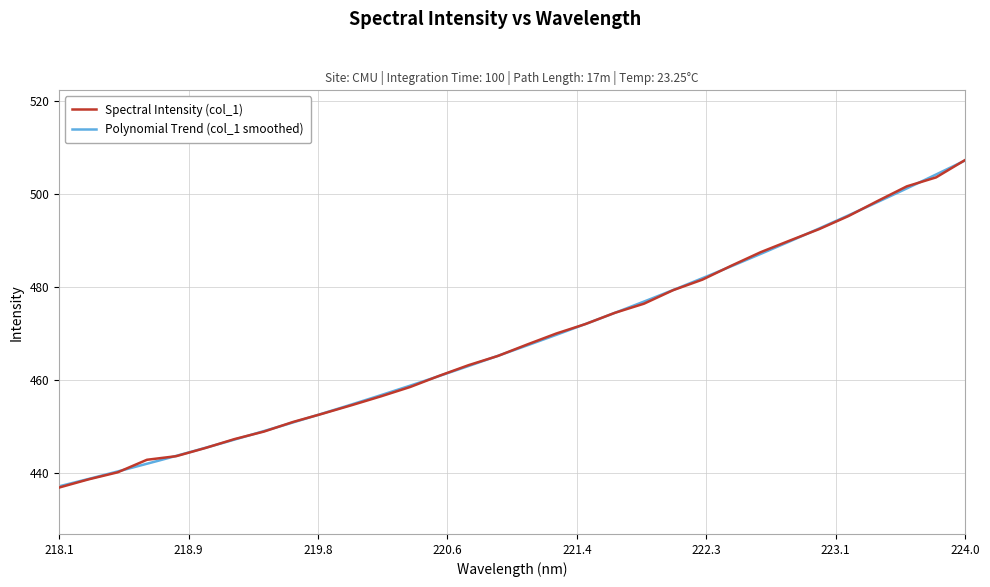

What is the maximum value for Spectral Intensity (col_1)?

507.4